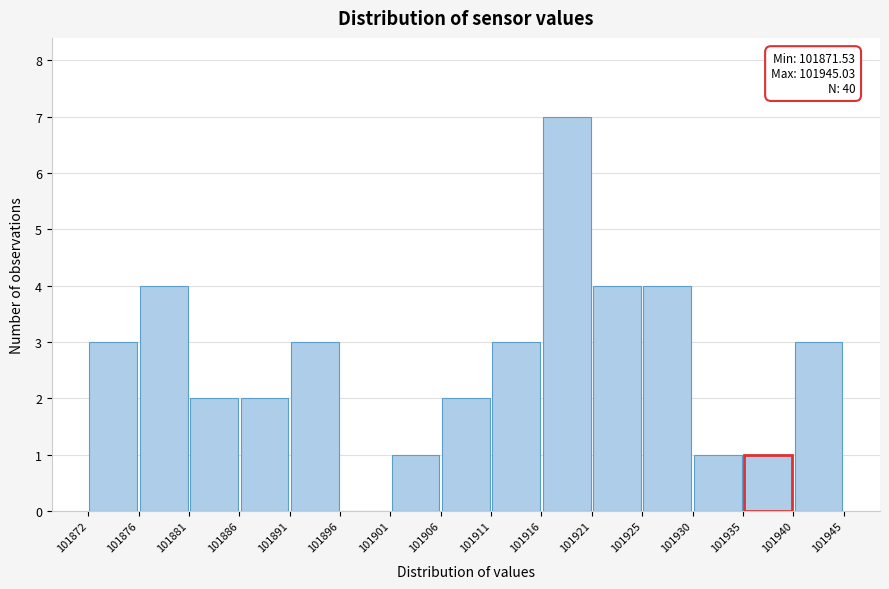

Over which range of the x-axis is the bar tallest?

101916 to 101921